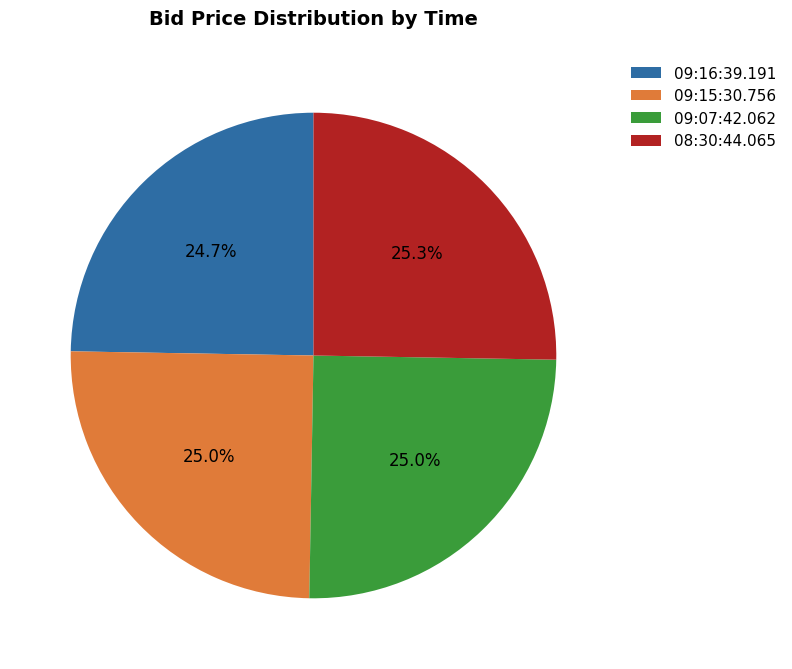

To the nearest percent, what percentage of the pie is 09:07:42.062?

25%